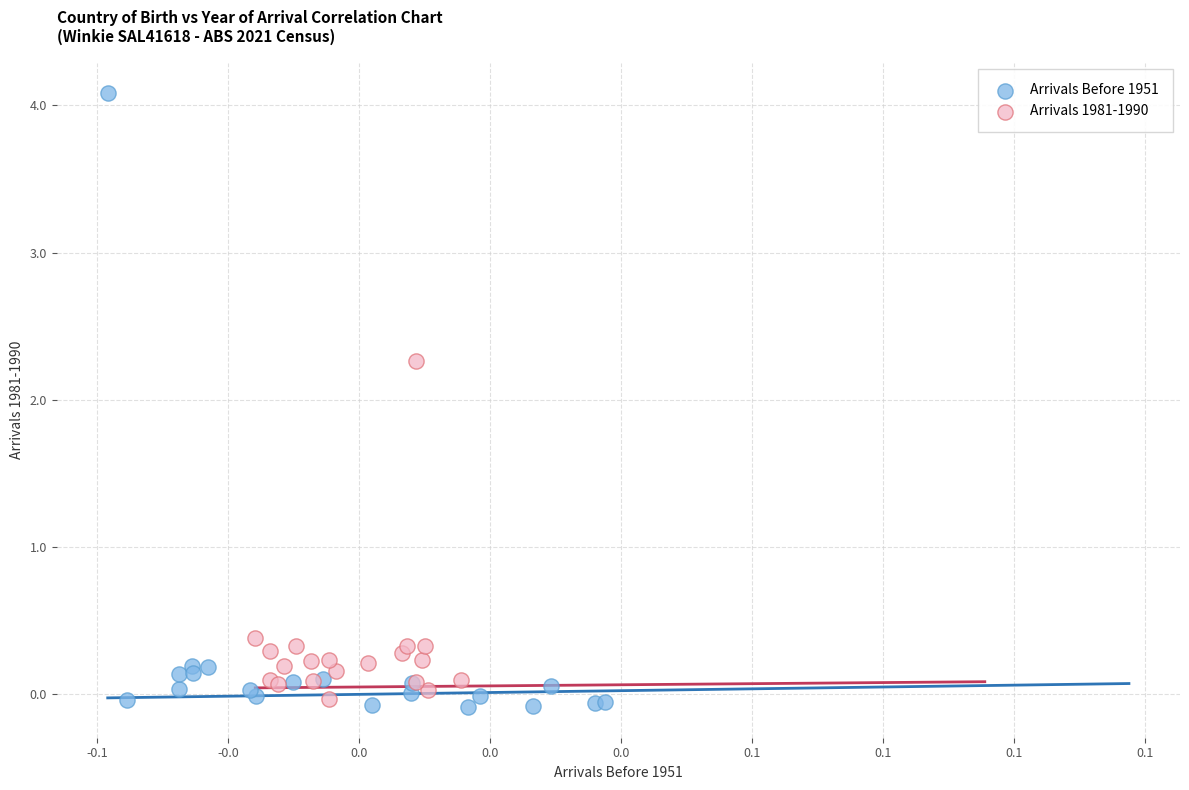

Which series has the largest Y range (max minus min)?

Arrivals Before 1951